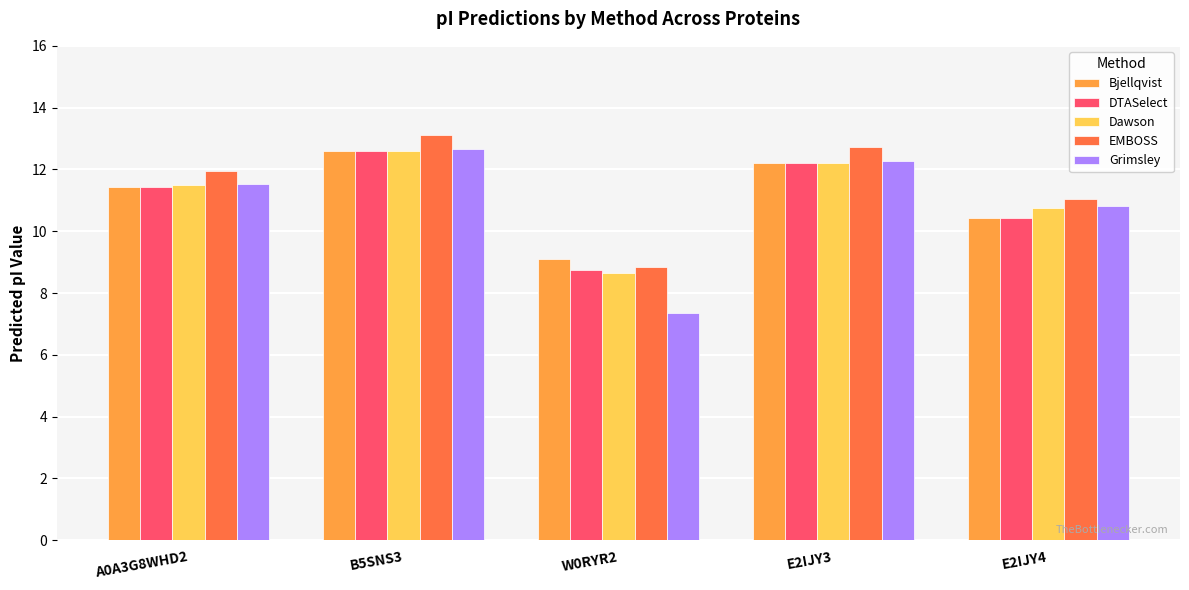

Which series has the widest spread of values?

Grimsley